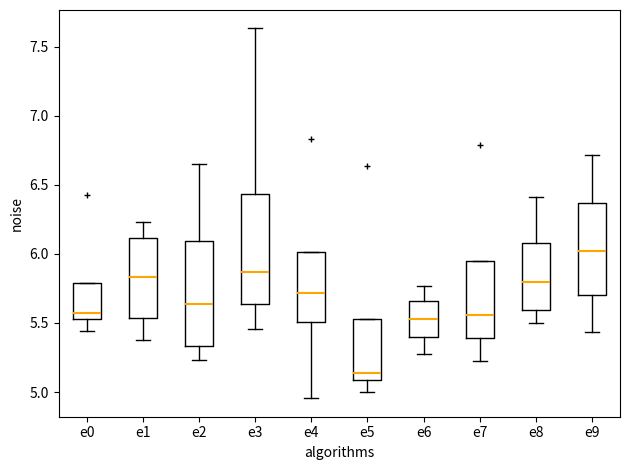

Where is the upper edge of the box for e0 on the y-axis? The values are not printed on the chart, so give them approximately, as read against the axis.

5.80